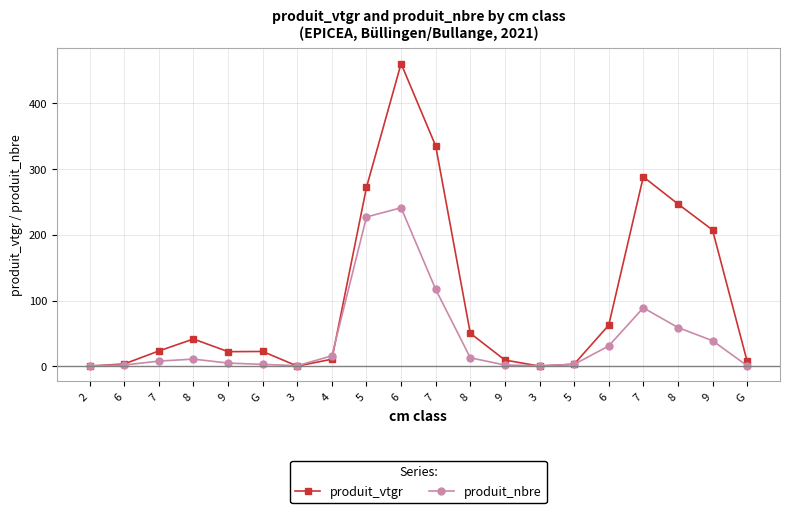

What is the sum of all produit_vtgr values?

2068.0